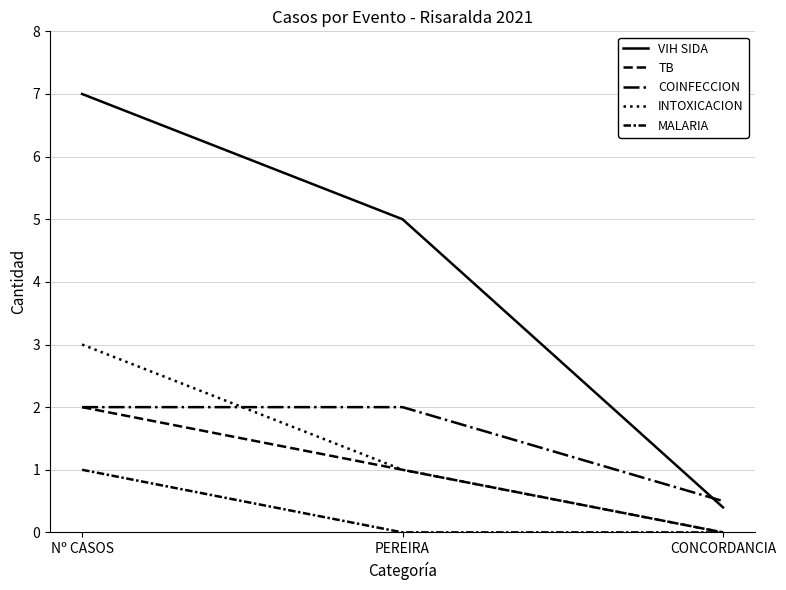

What value does the TB series have at PEREIRA?

1.0